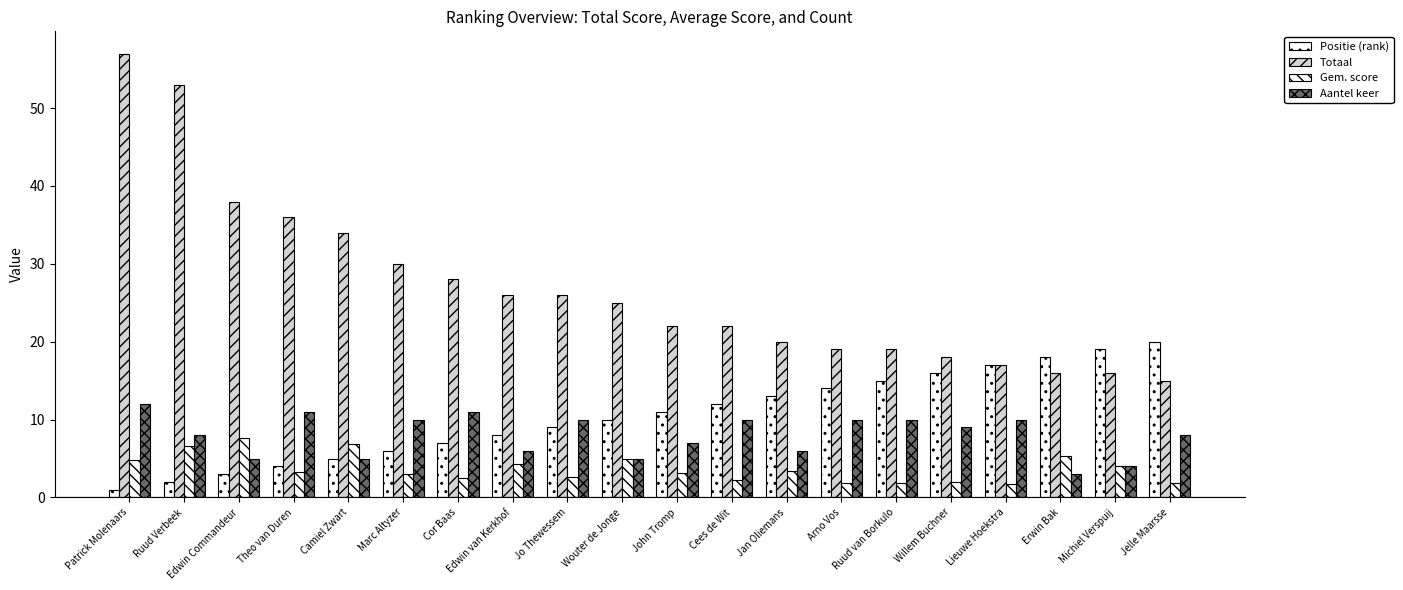

Count the number of categories in the chart.

20